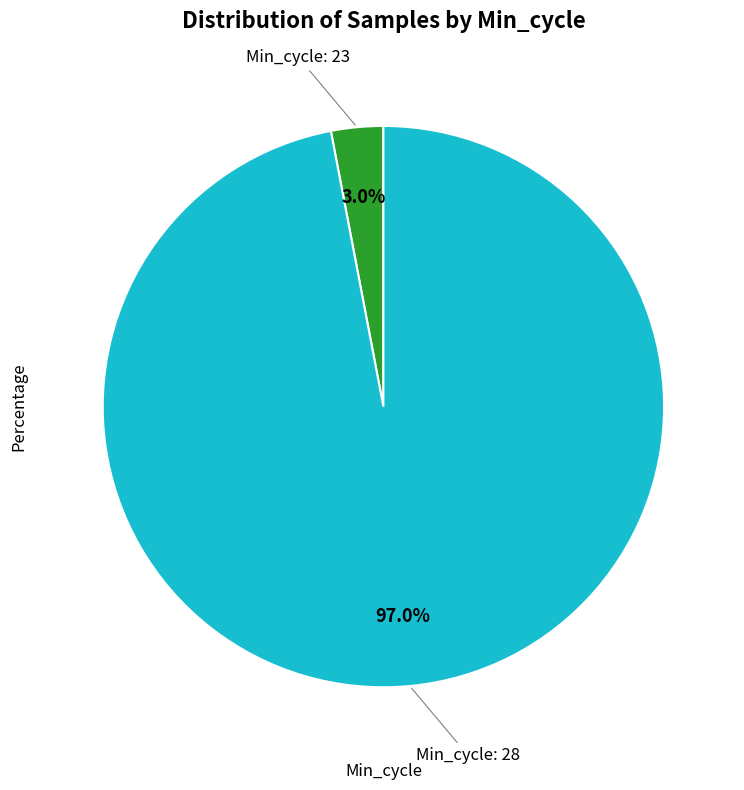

How many segments does this pie chart have?

2